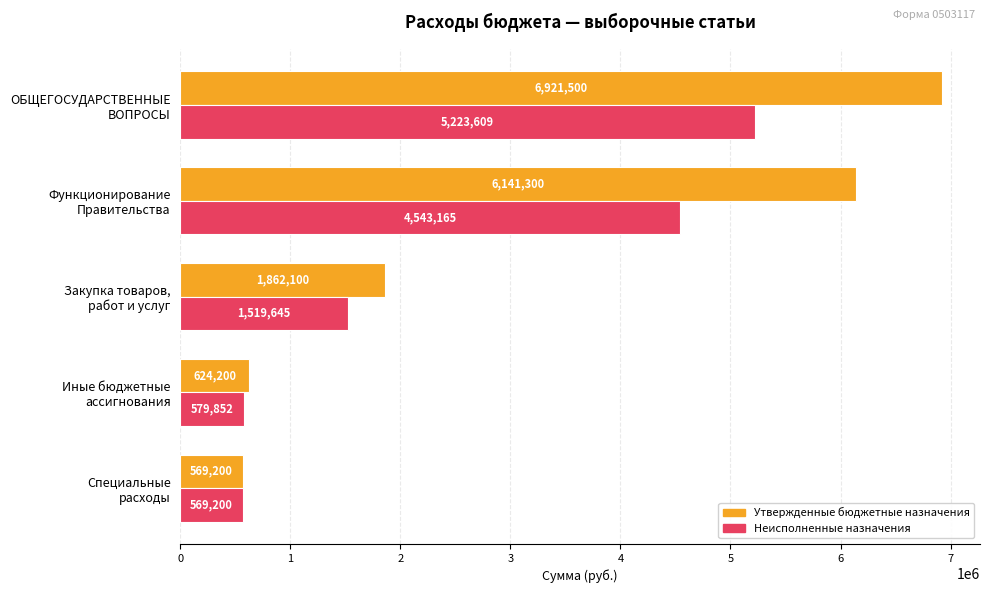

What is the average value of the Утвержденные бюджетные назначения series?

3223660.0